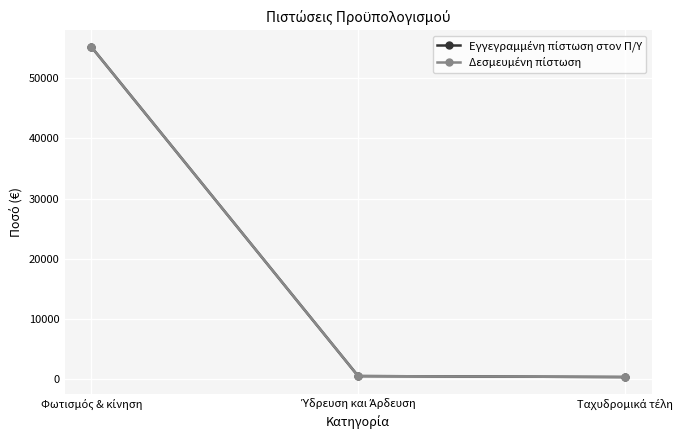

Is this an area chart (filled region under the line)?

No